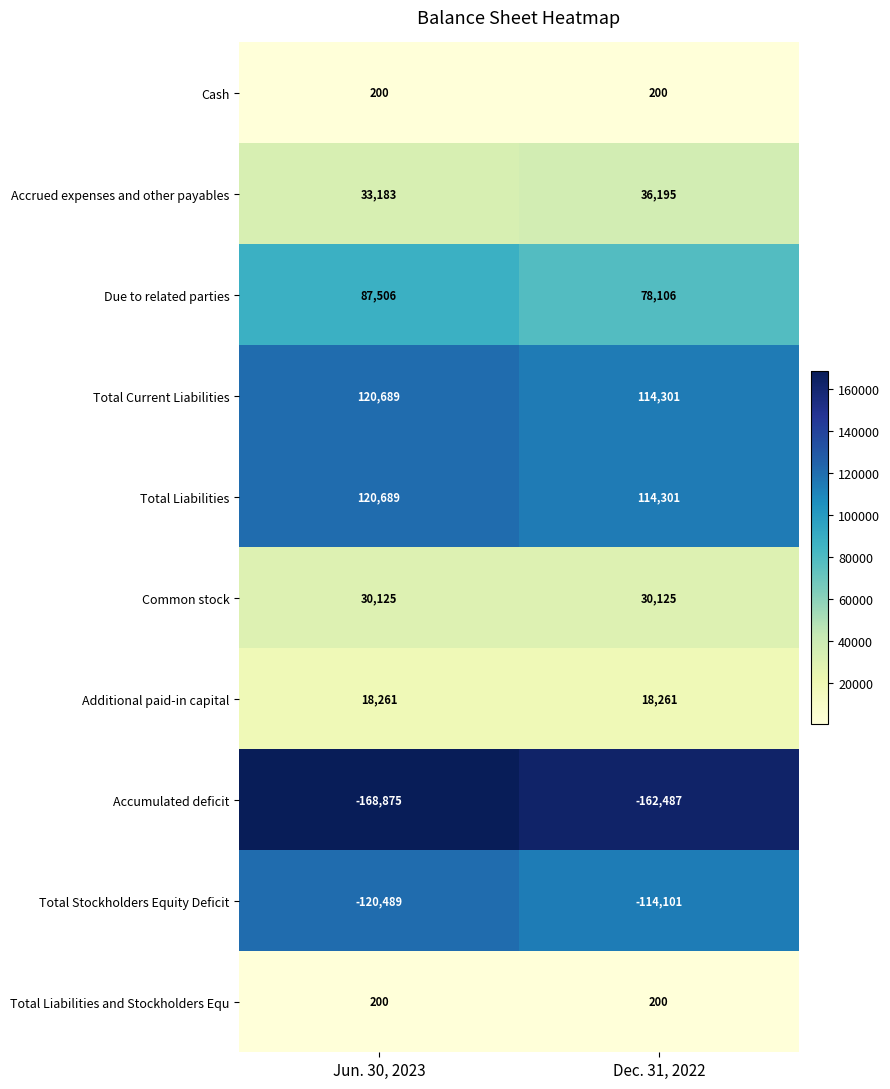

True or false: Additional paid-in capital has a value of 7645 at Dec. 31, 2022.

False